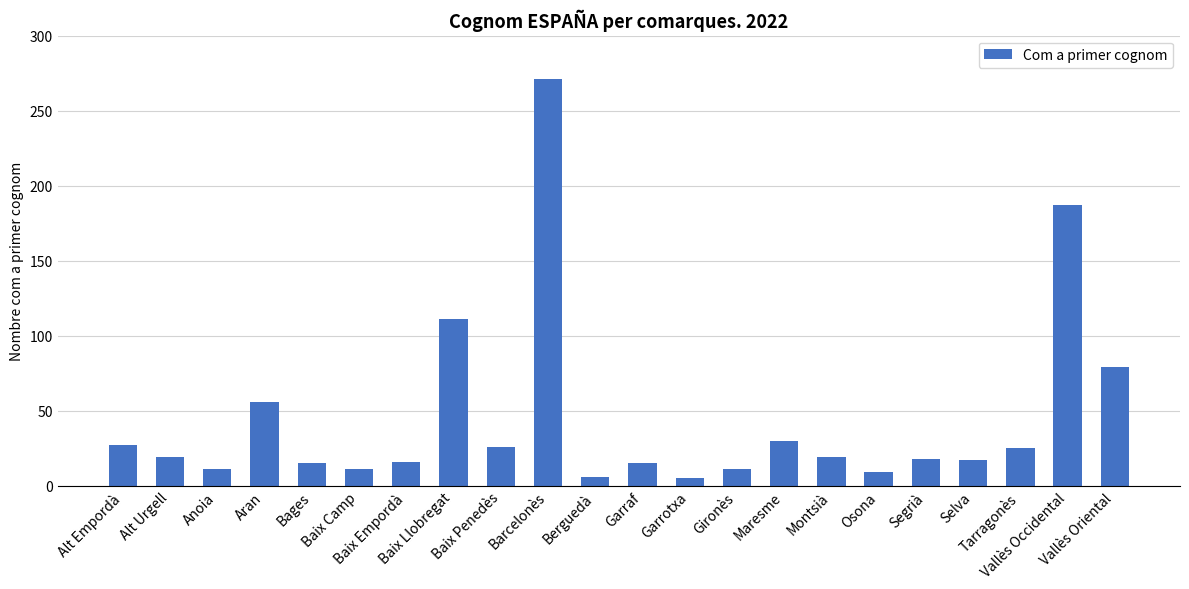

What is the maximum value shown in the chart?

271